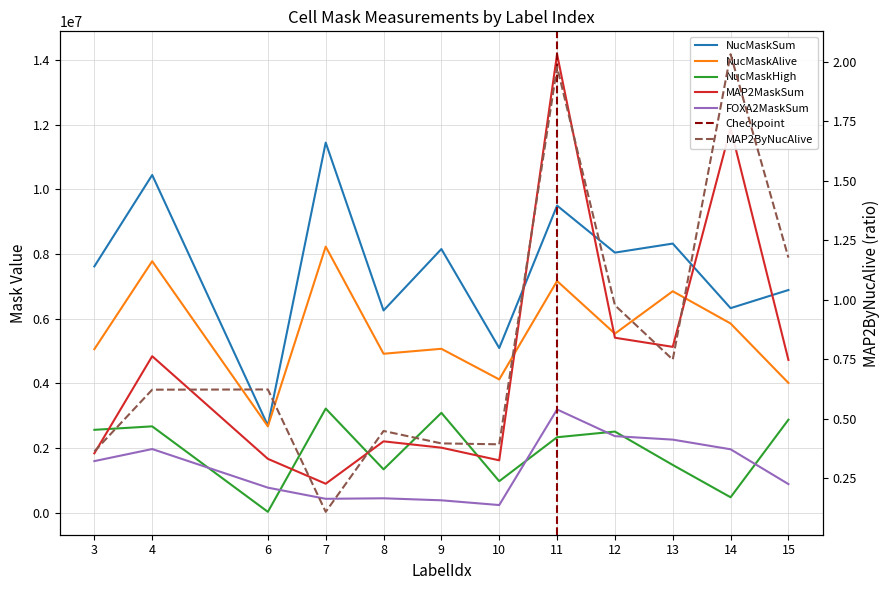

Which category has the highest value in the MAP2MaskSum series?

11